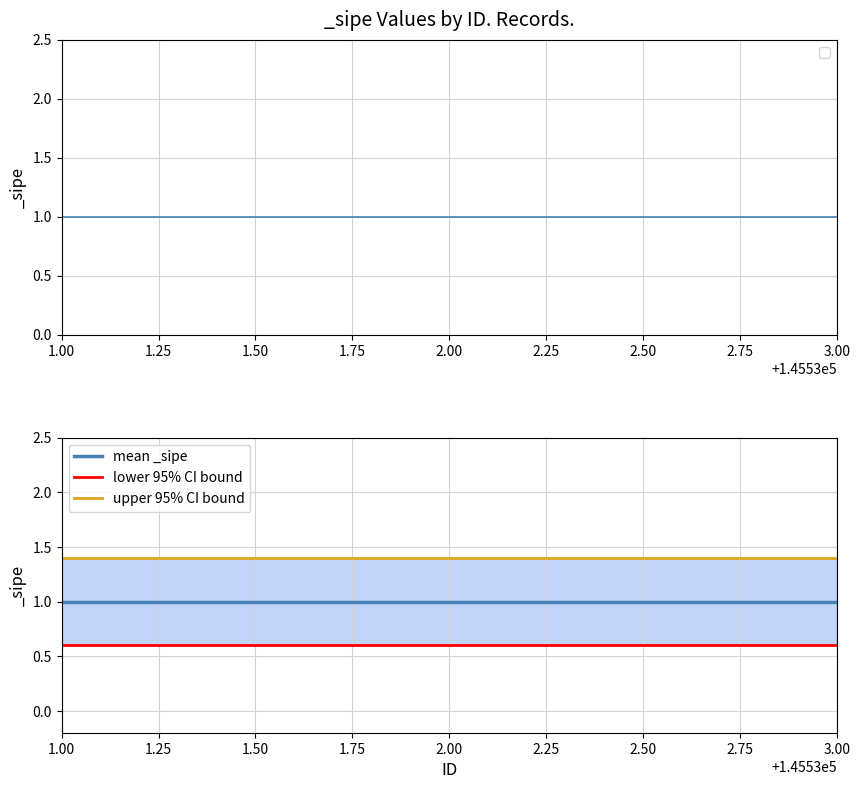

What is the average value of the mean _sipe series?

1.0